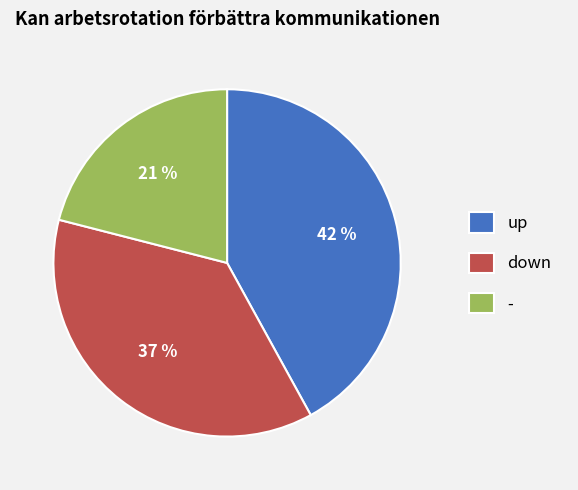

To the nearest percent, what is the difference between the largest and smallest slice percentages?

21%